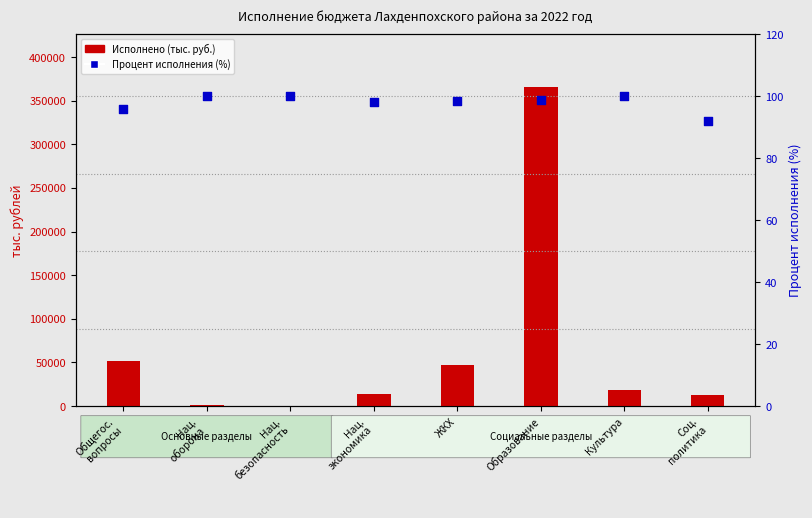

Is the value of Исполнено (тыс. руб.) at Нац.
экономика greater than the value of Процент исполнения at Общегос.
вопросы?

Yes